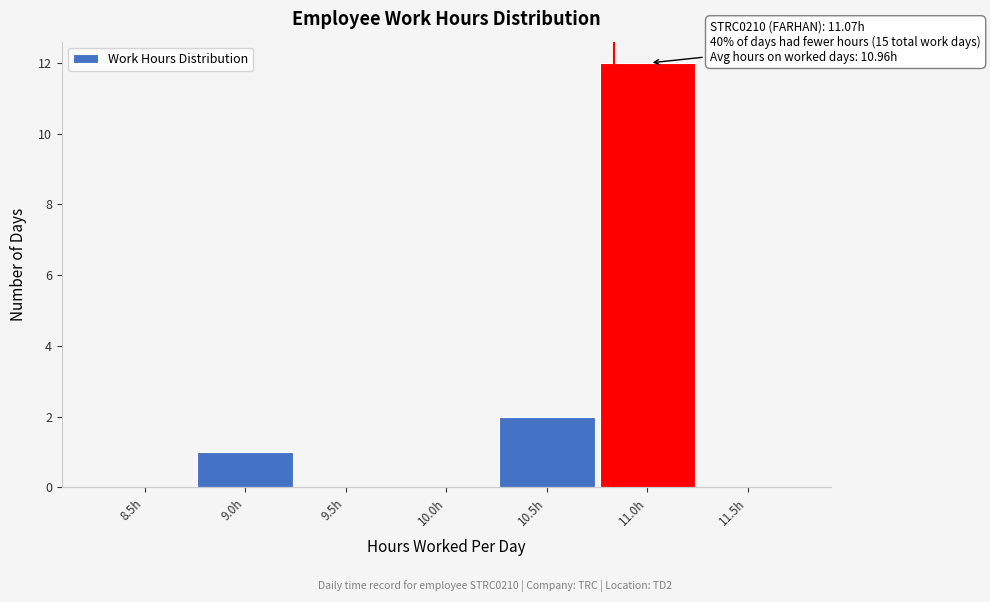

Reading left to right, list all the values displayed in this chart.

8.5h=0	9.0h=1	9.5h=0	10.0h=0	10.5h=2	11.0h=12	11.5h=0